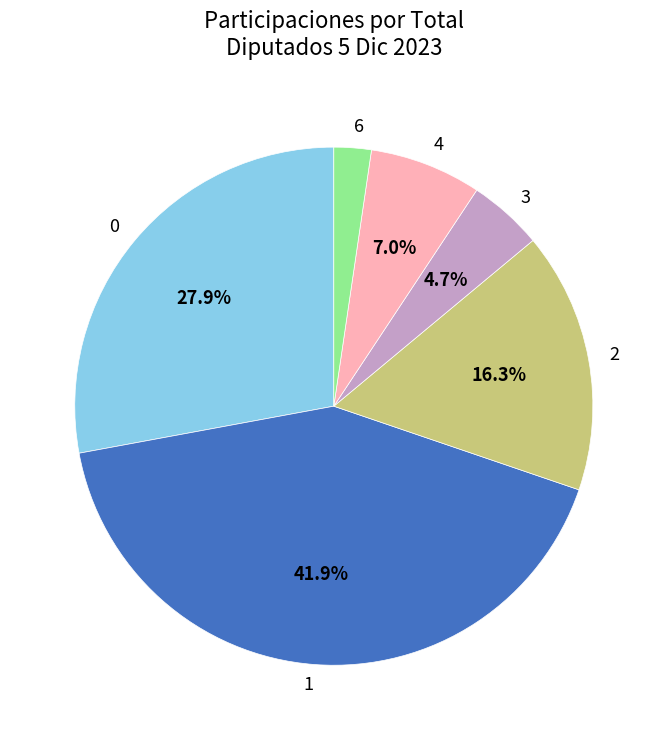

Rank the categories by value from highest to lowest.

1, 0, 2, 4, 3, 6